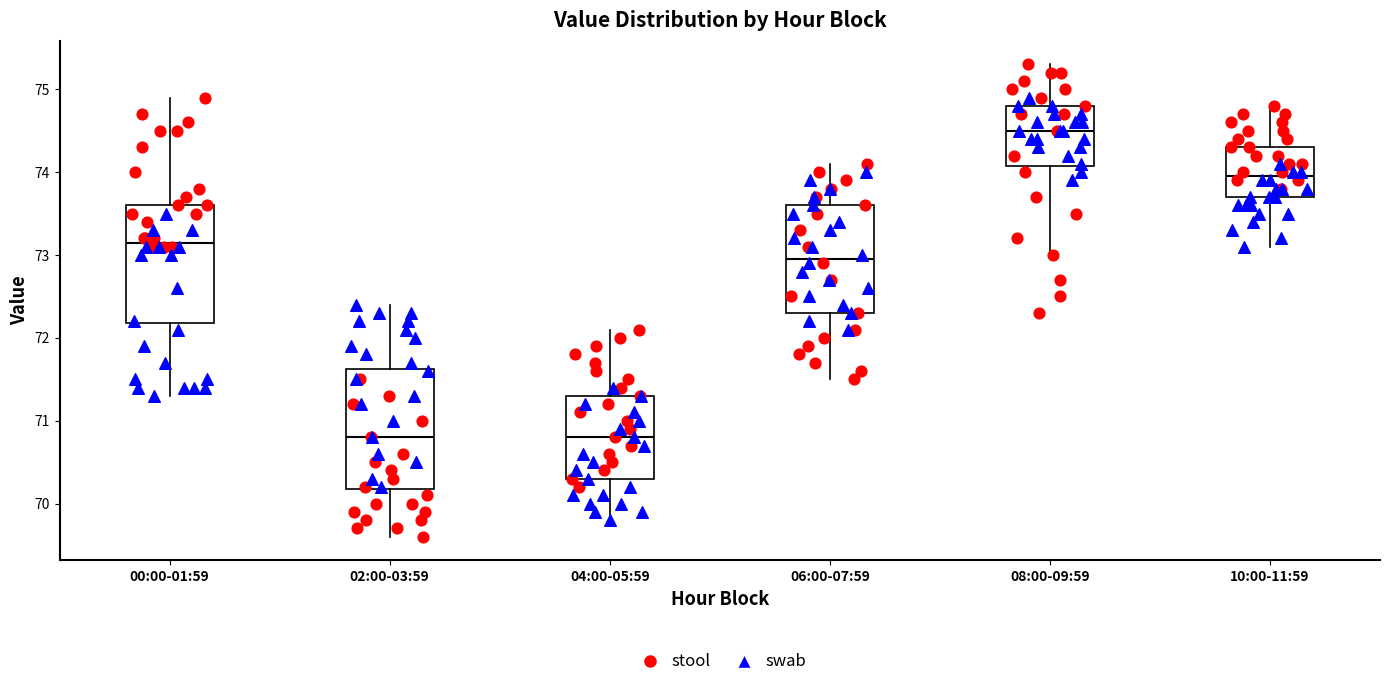

Reading left to right, transcribe this box plot: for each box, give where its median line is, the range the box spans, and where its two whiskers end, as read against the y-axis. The values are not printed on the chart, so give them approximately, as read against the axis.

00:00-01:59: median 73.2, box 72.2 to 73.6, whiskers 71.3 to 74.9
02:00-03:59: median 70.8, box 70.2 to 71.6, whiskers 69.6 to 72.4
04:00-05:59: median 70.8, box 70.3 to 71.3, whiskers 69.8 to 72.1
06:00-07:59: median 73.0, box 72.3 to 73.6, whiskers 71.5 to 74.1
08:00-09:59: median 74.5, box 74.1 to 74.8, whiskers 73.0 to 75.3
10:00-11:59: median 74.0, box 73.7 to 74.3, whiskers 73.1 to 74.8